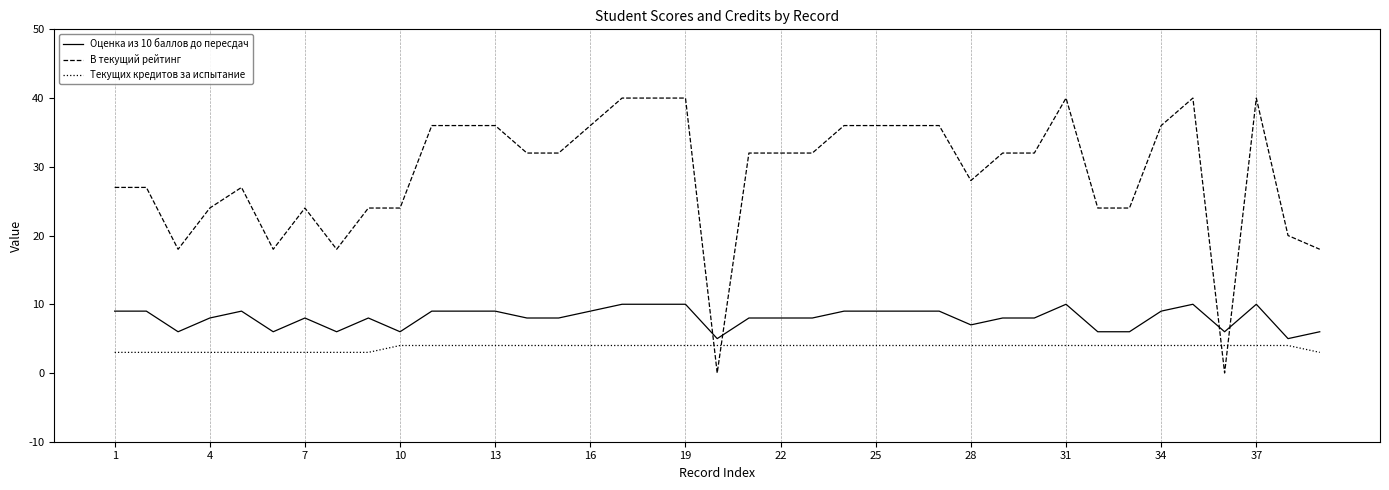

What is the minimum value for Текущих кредитов за испытание?

3